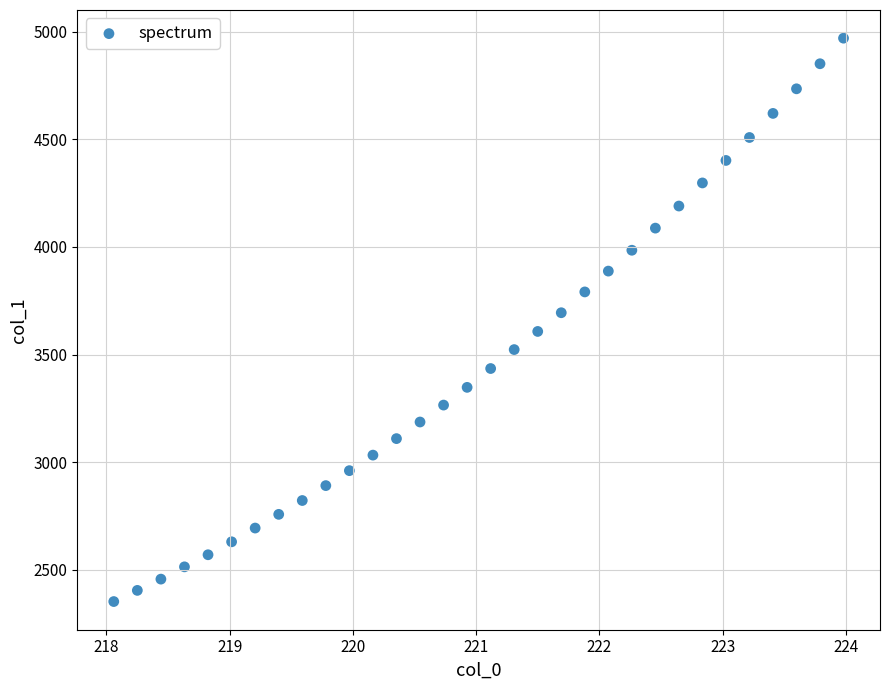

What is the range of X values (max minus min)?

5.9